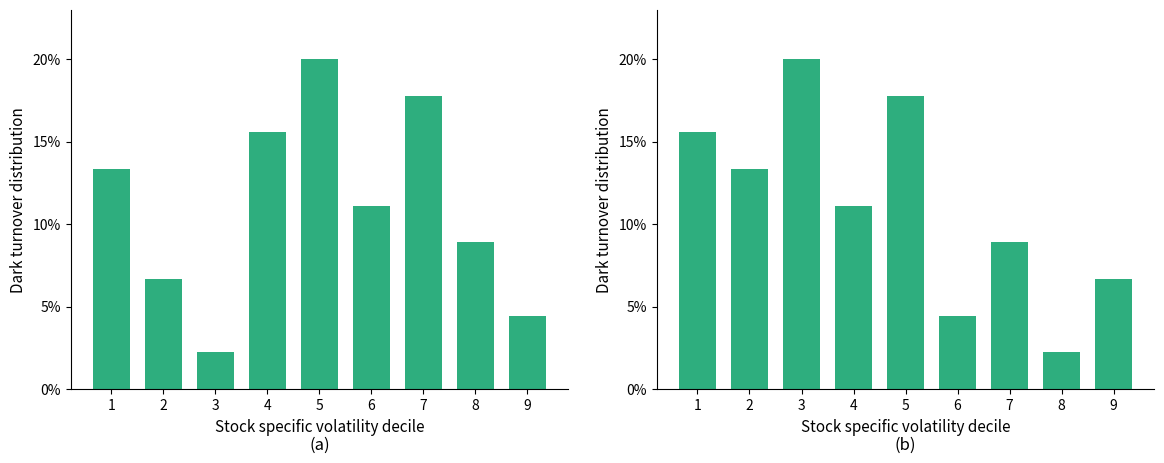

Where does the col_3 series first go above 11?

1